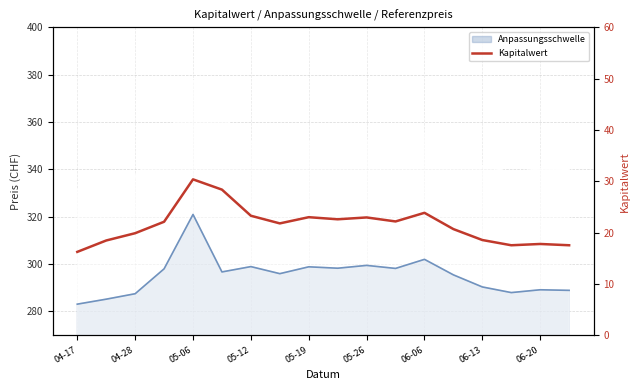

What is the average value?

21.5